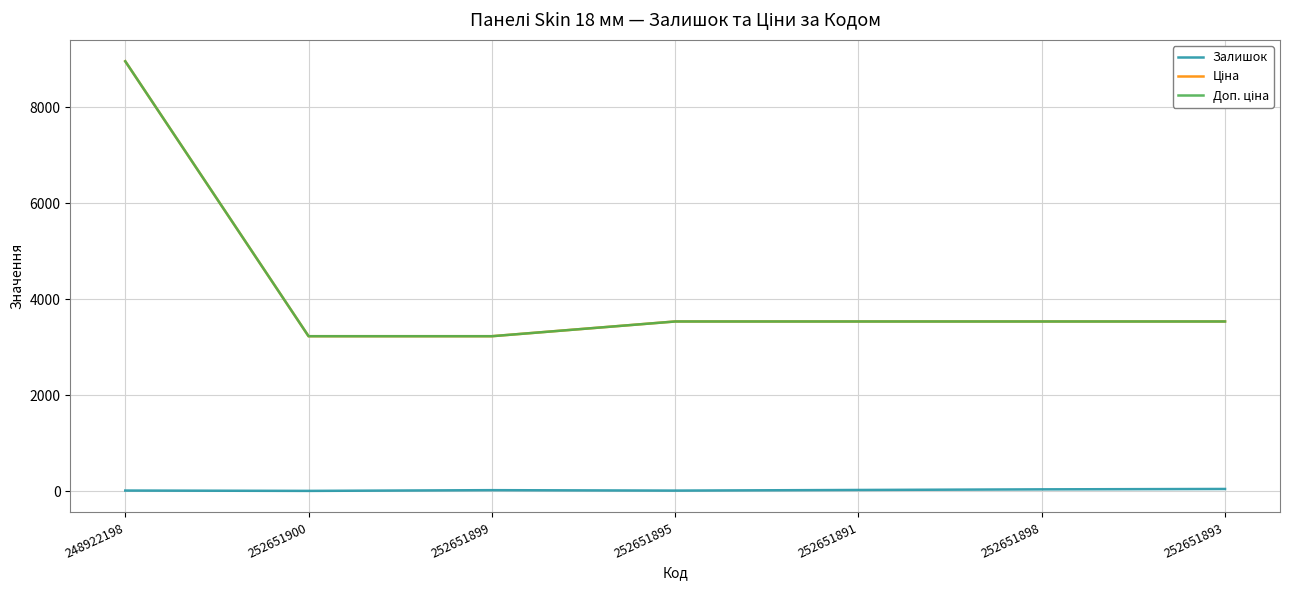

What is the total value across all series at 252651900?

6455.0